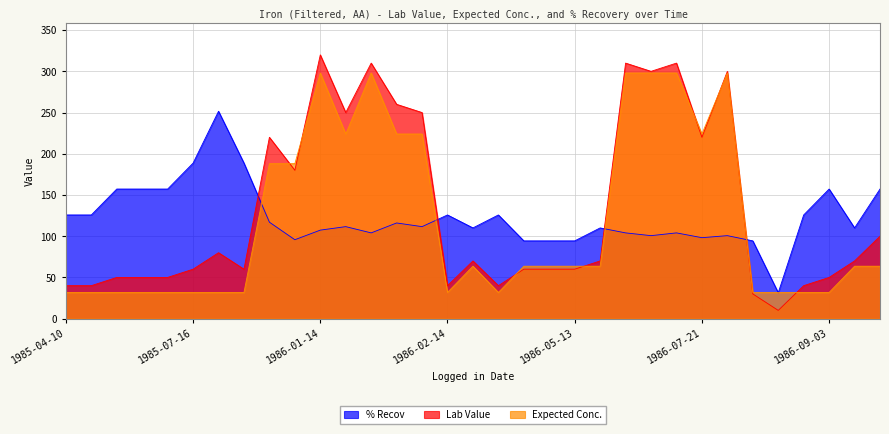

Does the chart display data point markers on the line(s)?

No